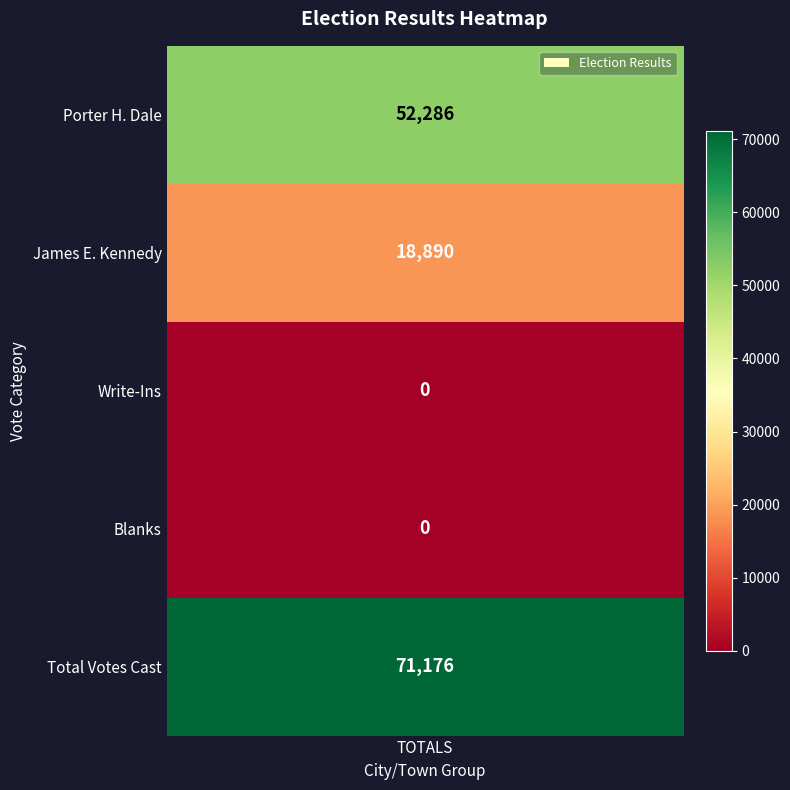

Is it true that the value at Blanks is -43051?

False